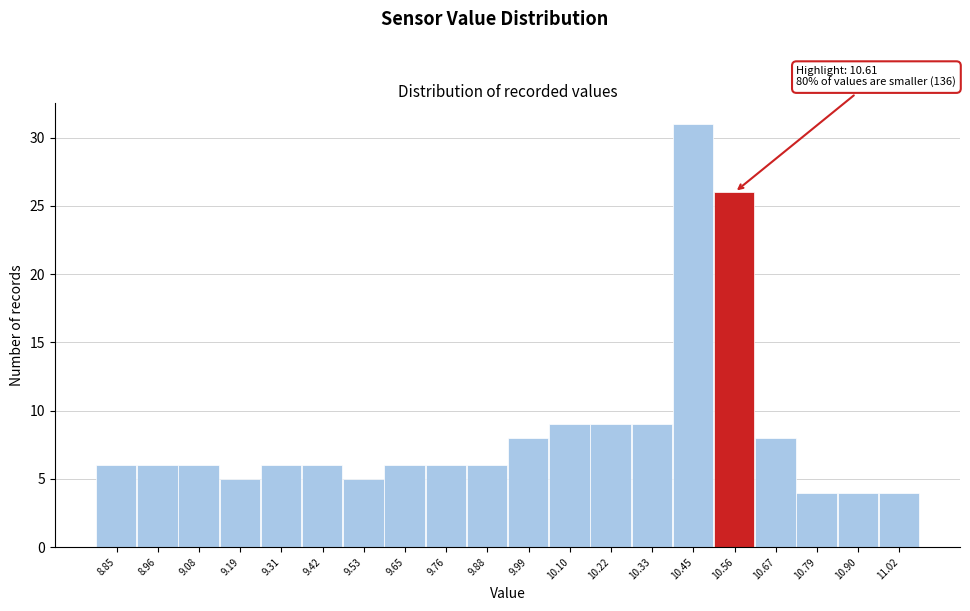

Reading right to left, list all the values displayed in this chart.

11.02=4	10.90=4	10.79=4	10.67=8	10.56=26	10.45=31	10.33=9	10.22=9	10.10=9	9.99=8	9.88=6	9.76=6	9.65=6	9.53=5	9.42=6	9.31=6	9.19=5	9.08=6	8.96=6	8.85=6